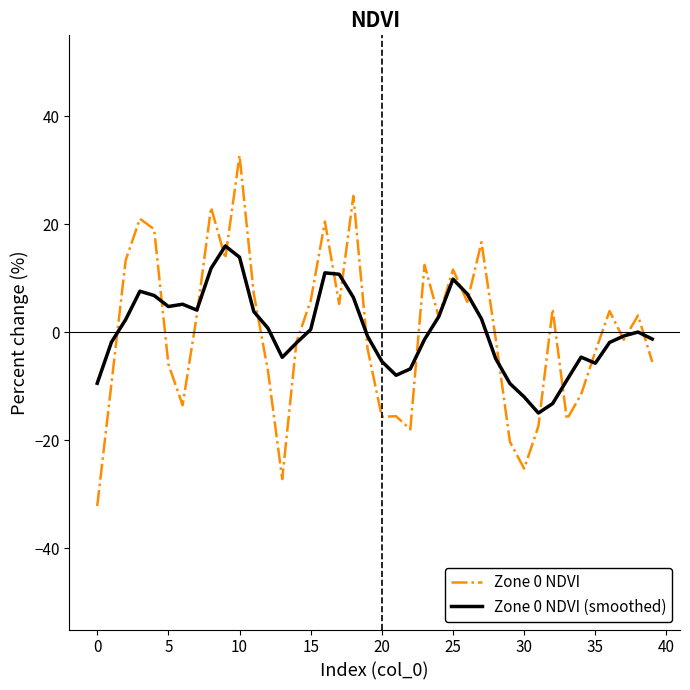

In Zone 0 NDVI, how many points are lower than both neighbors (excluding endpoints)?

11